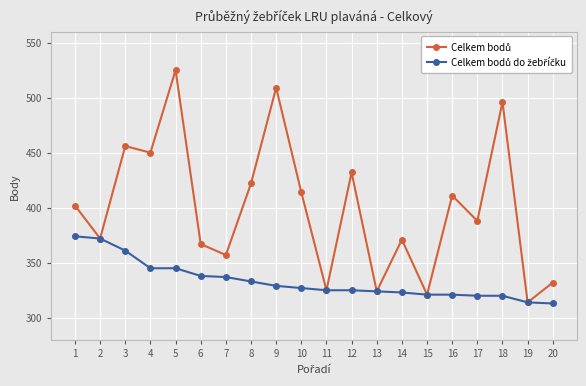

At which category is the sum across all series the highest?

5